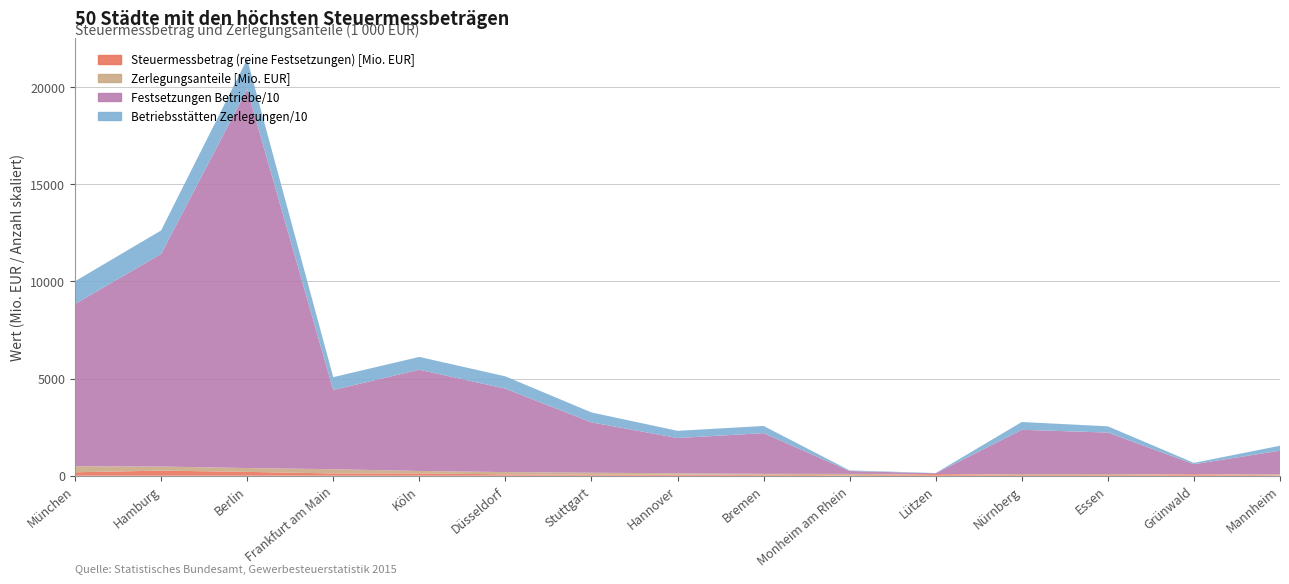

Reading right to left, list all the values displayed in this chart.

Steuermessbetrag (reine Festsetzungen): Mannheim=21774.0	Grünwald=77259.0	Essen=35115.9	Nürnberg=37229.7	Lützen=87269.5	Monheim am Rhein=25165.6	Bremen=50084.7	Hannover=54550.4	Stuttgart=47866.6	Düsseldorf=70420.8	Köln=120603.7	Frankfurt am Main=118462.0	Berlin=197847.7	Hamburg=263195.7	München=177985.7
Zerlegungsanteile: Mannheim=53471.3	Grünwald=7063.1	Essen=49304.4	Nürnberg=48906.7	Lützen=574.4	Monheim am Rhein=69442.4	Bremen=46788.7	Hannover=71117.8	Stuttgart=107328.4	Düsseldorf=117221.7	Köln=123730.5	Frankfurt am Main=217448.3	Berlin=197241.1	Hamburg=209321.8	München=311490.5
Betriebe/Betriebsstätten (Festsetzungen): Mannheim=12124.0	Grünwald=5103.0	Essen=21370.0	Nürnberg=22769.0	Lützen=381.0	Monheim am Rhein=1479.0	Bremen=20953.0	Hannover=18134.0	Stuttgart=25900.0	Düsseldorf=42928.0	Köln=52119.0	Frankfurt am Main=40781.0	Berlin=194962.0	Hamburg=109408.0	München=83483.0
Betriebsstätten (Zerlegungen): Mannheim=2550.0	Grünwald=680.0	Essen=3215.0	Nürnberg=4022.0	Lützen=133.0	Monheim am Rhein=312.0	Bremen=3690.0	Hannover=3719.0	Stuttgart=5121.0	Düsseldorf=6334.0	Köln=6584.0	Frankfurt am Main=6592.0	Berlin=15458.0	Hamburg=12080.0	München=11700.0